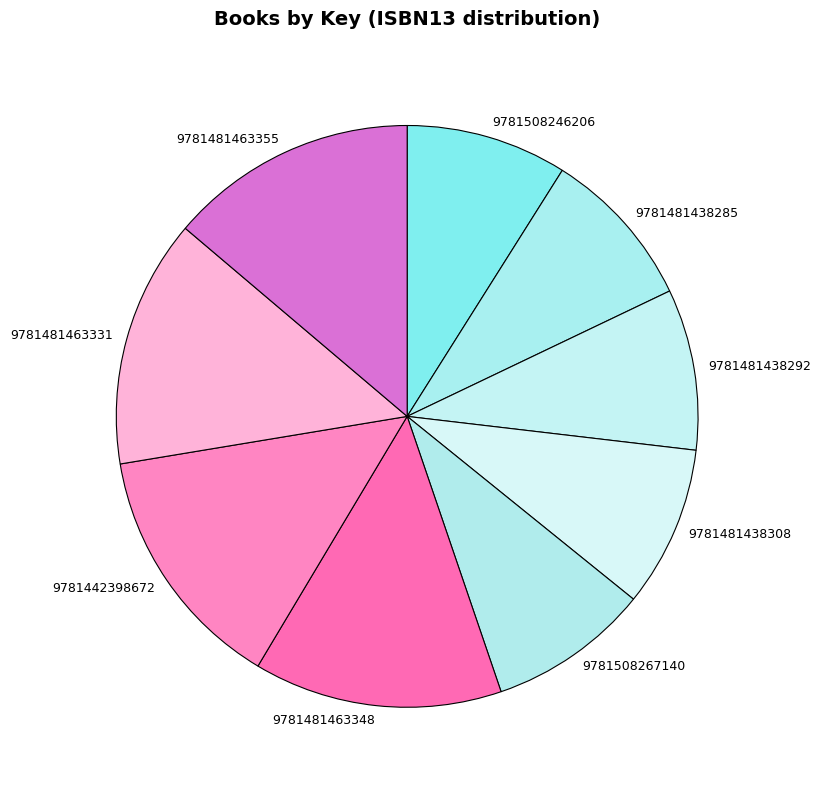

The 9781481463348 slice represents 2% of the pie. True or false?

False